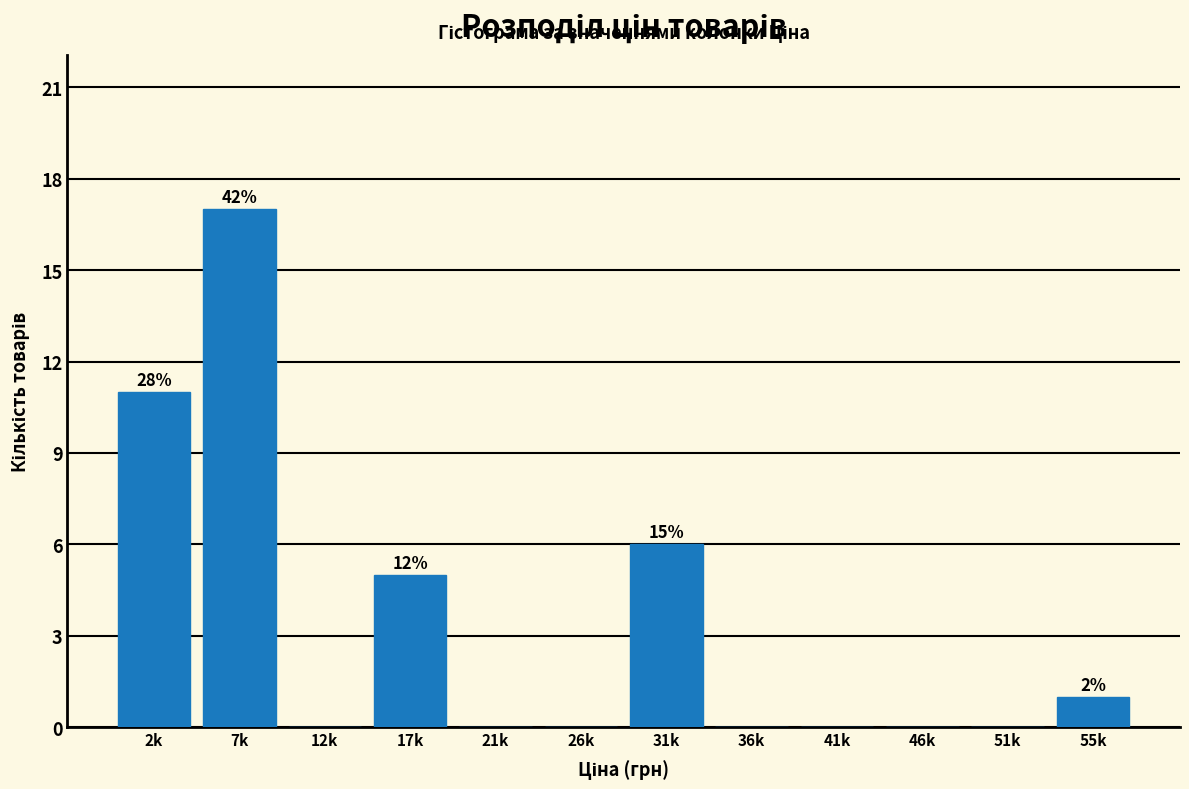

Reading right to left, extract all data points from this chart.

55k=1	51k=0	46k=0	41k=0	36k=0	31k=6	26k=0	21k=0	17k=5	12k=0	7k=17	2k=11